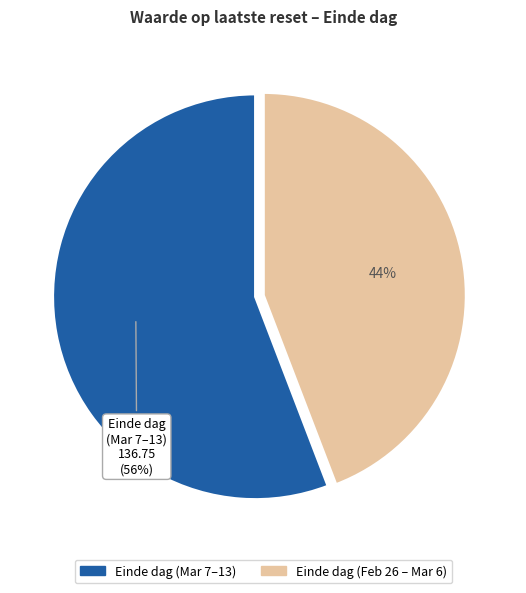

Rank the categories by value from highest to lowest.

Einde dag (Mar 7–13), Einde dag (Feb 26 – Mar 6)